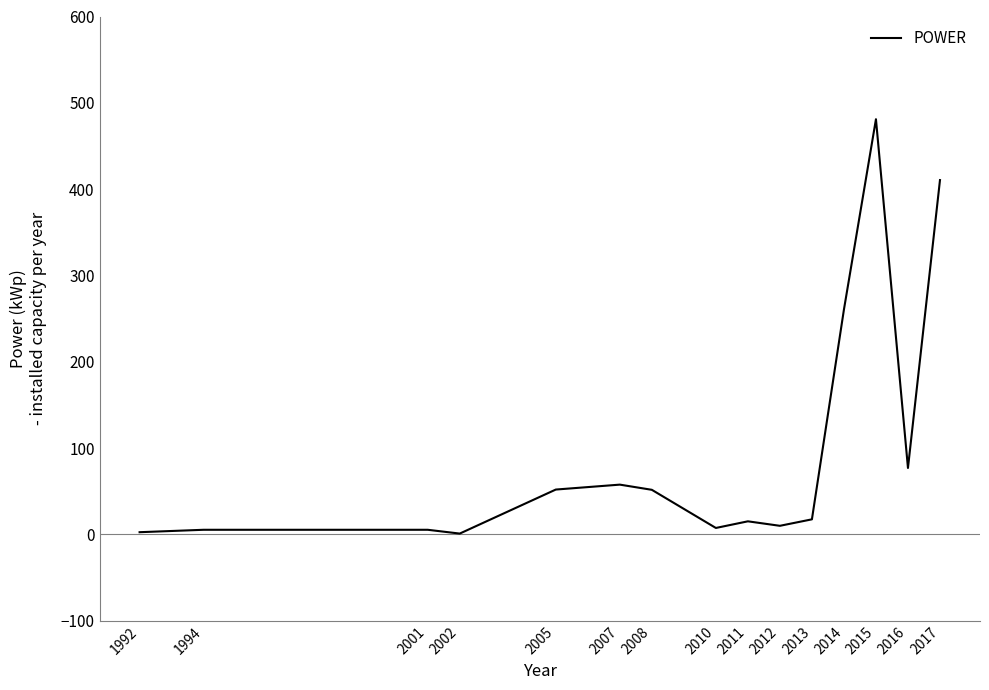

What is the maximum value shown in the chart?

481.0